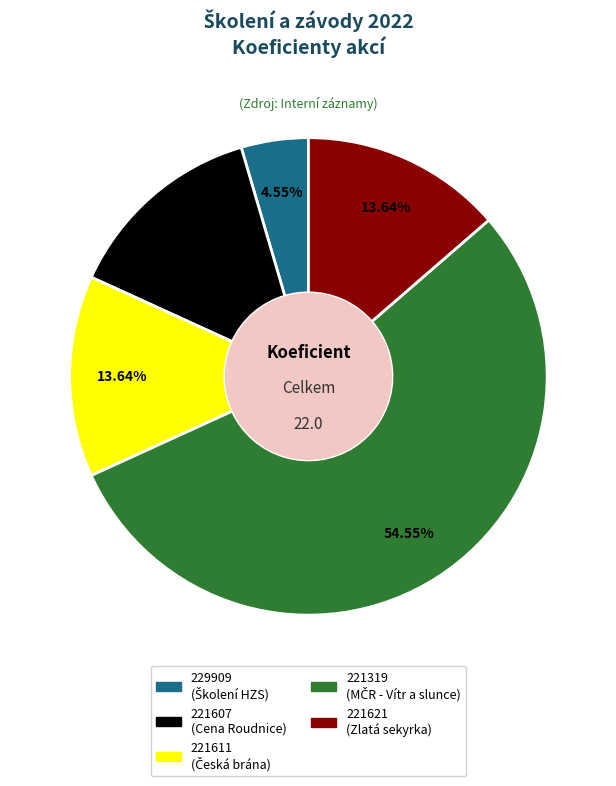

What is the total percentage of 221607 and 229909?

18.2%